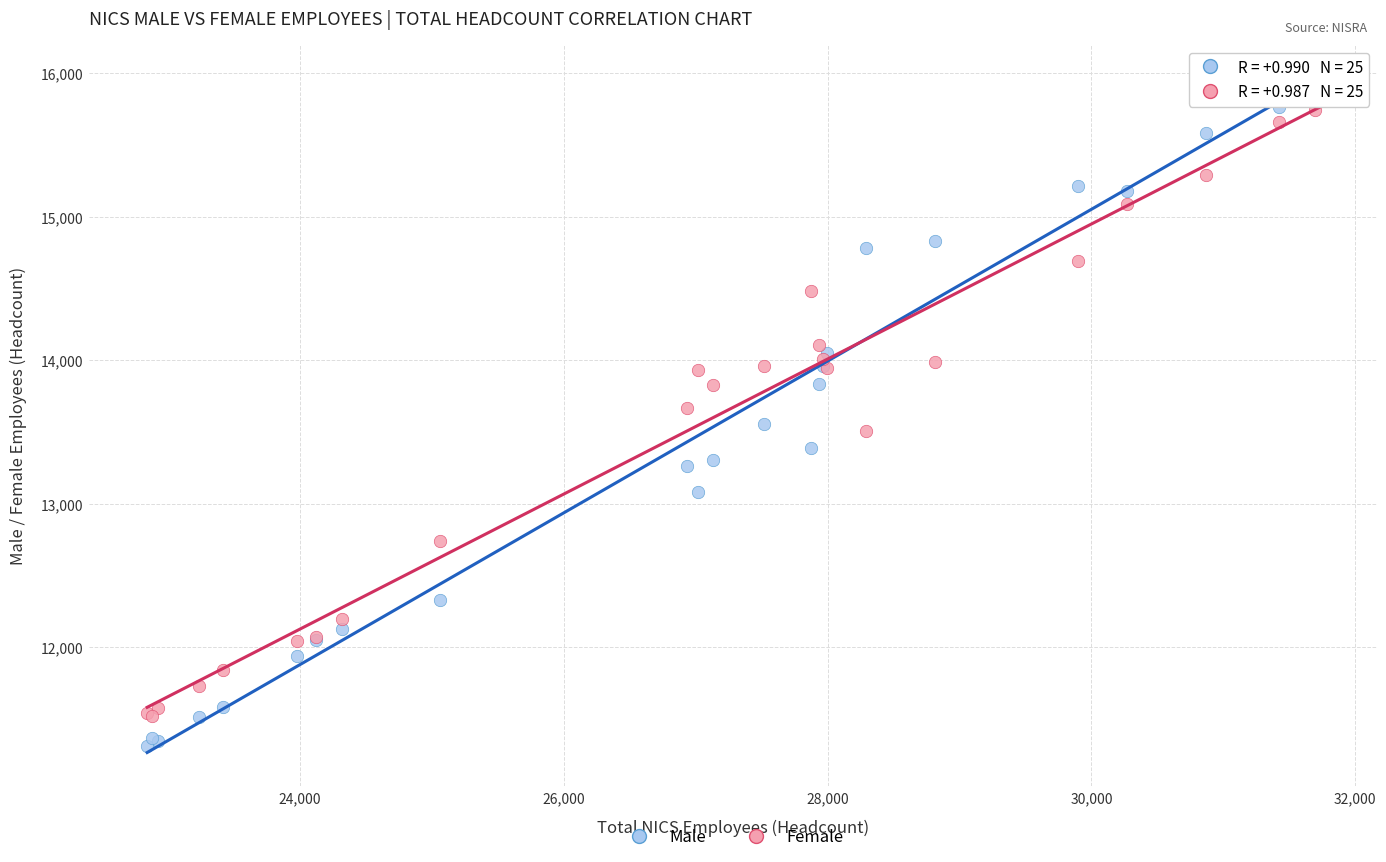

Which series reaches the maximum Y coordinate?

Male